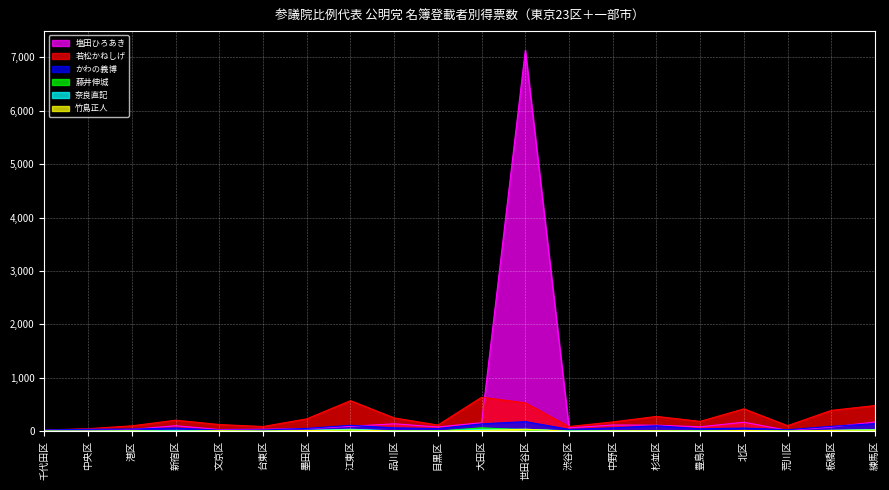

At which category does 竹島正人 reach its first local peak?

港区